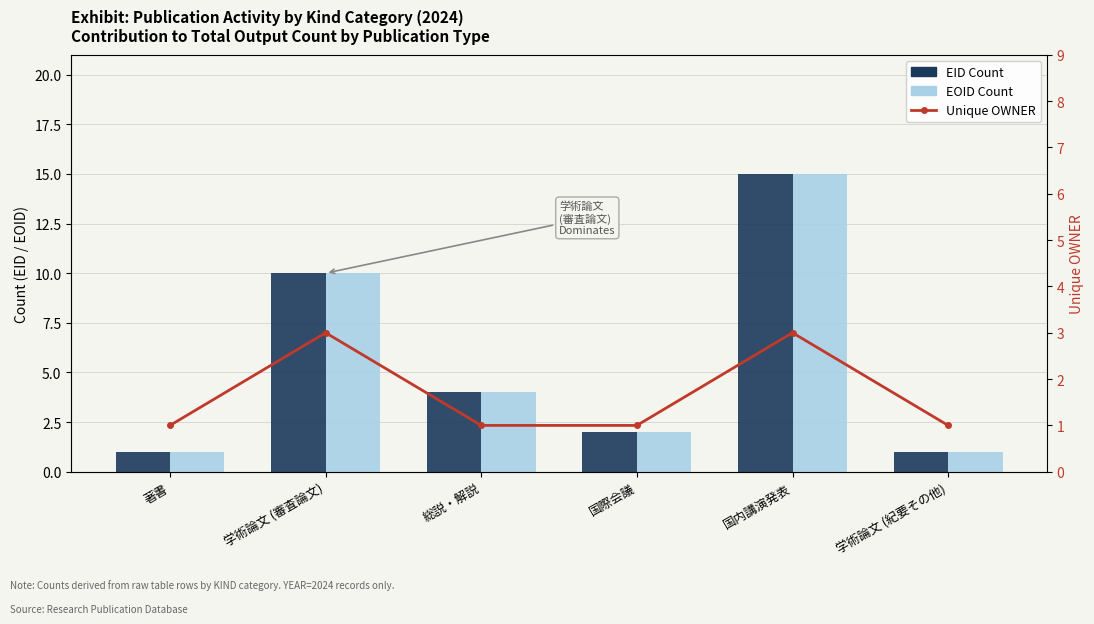

True or false: EID Count has a value of 1 at 著書.

True